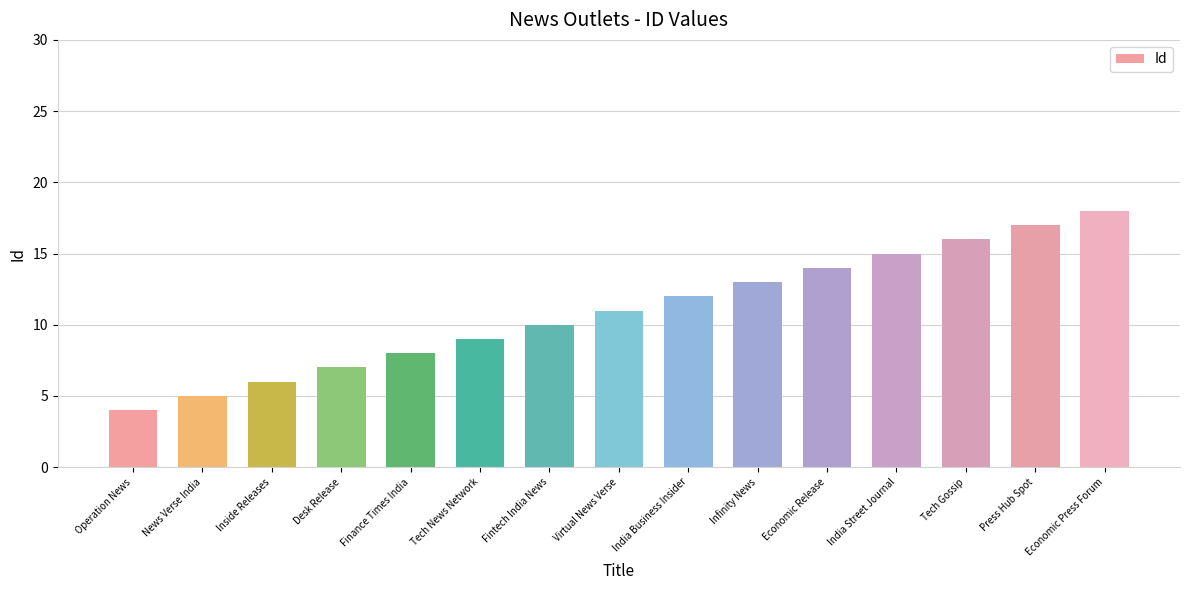

How many bars are there in total?

15